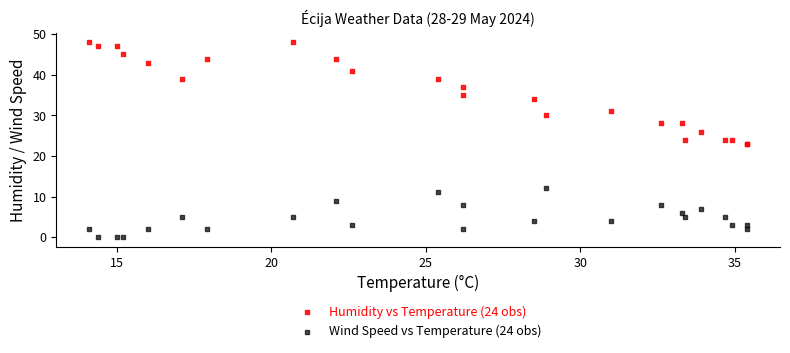

Which series reaches the maximum Y coordinate?

Humidity vs Temperature (24 obs)